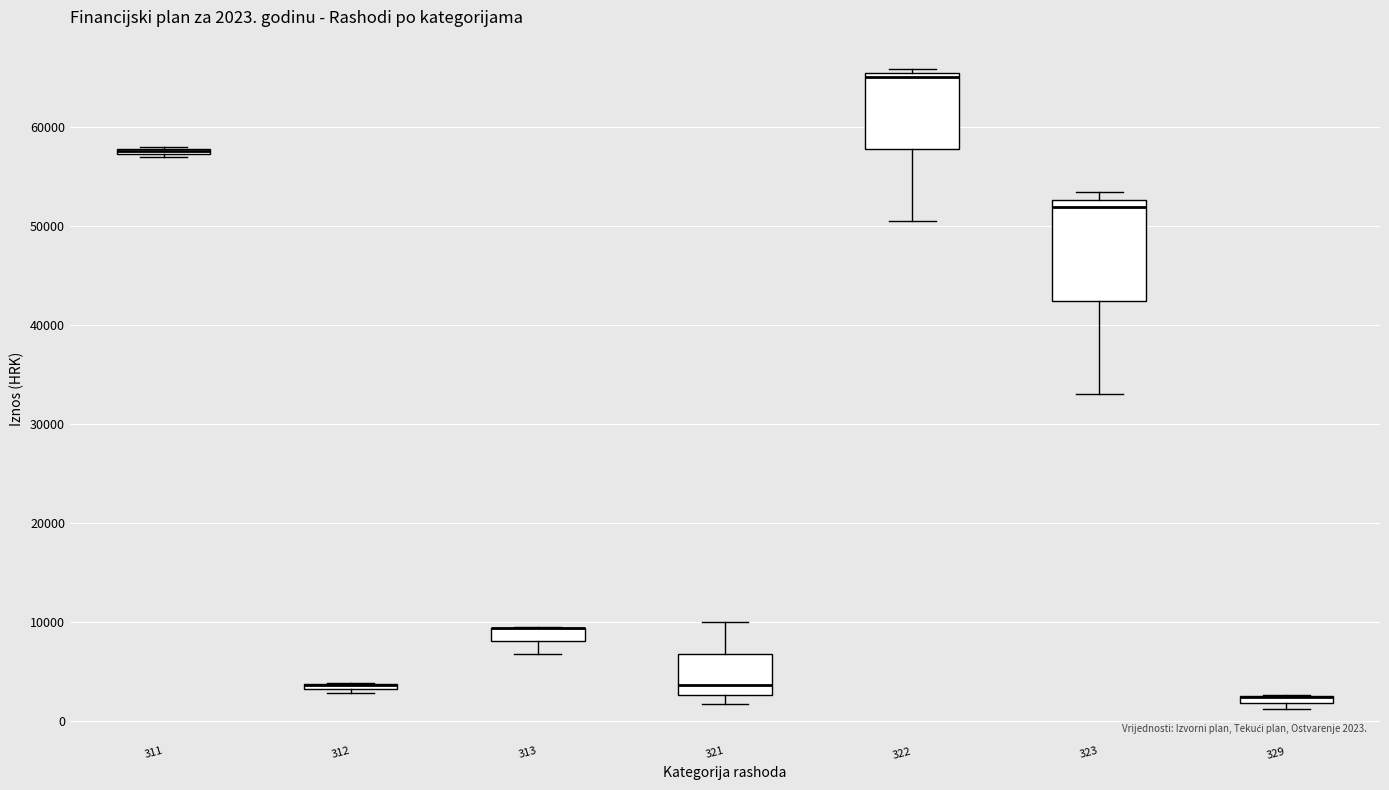

Comparing the boxes themselves (not the whiskers), which one is the tallest?

323